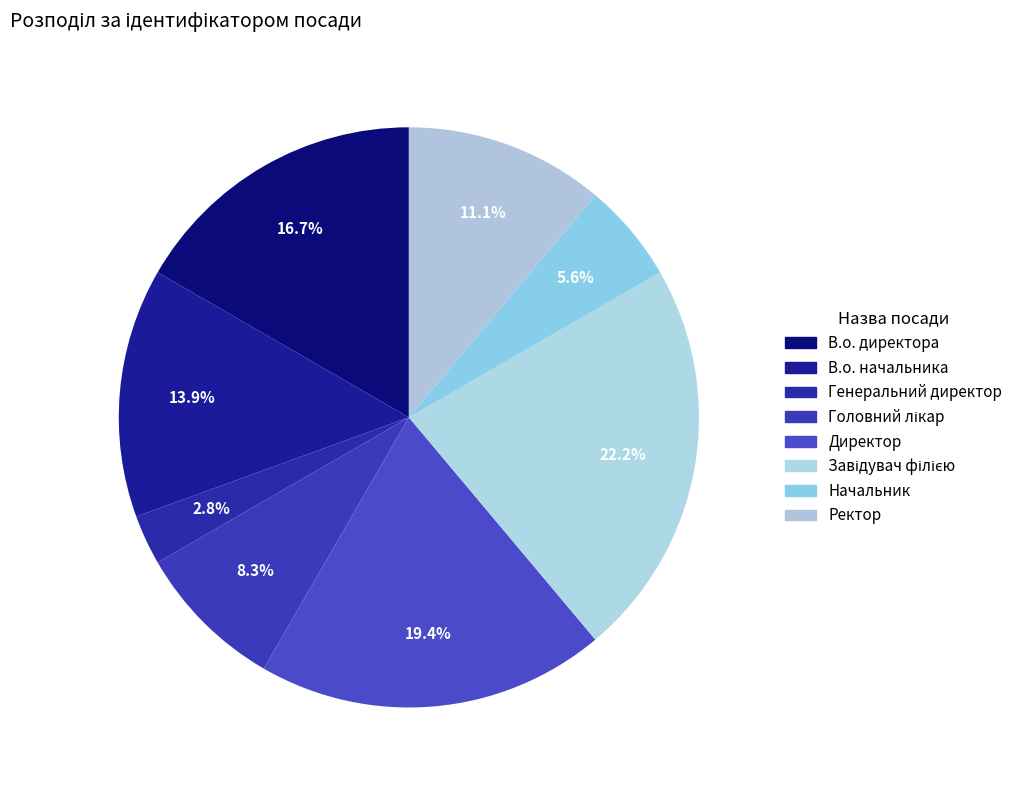

True or false: В.о. директора accounts for 26% of the total.

False